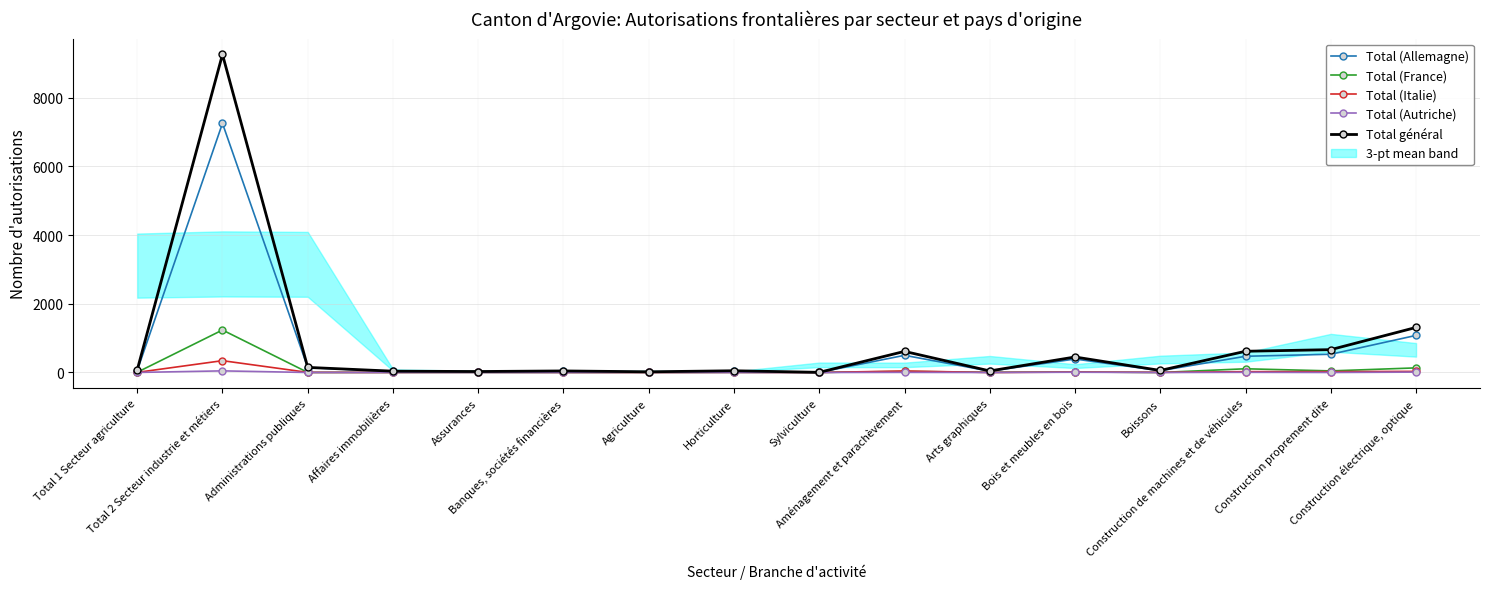

At which category does the chart reach its minimum across all series?

Agriculture